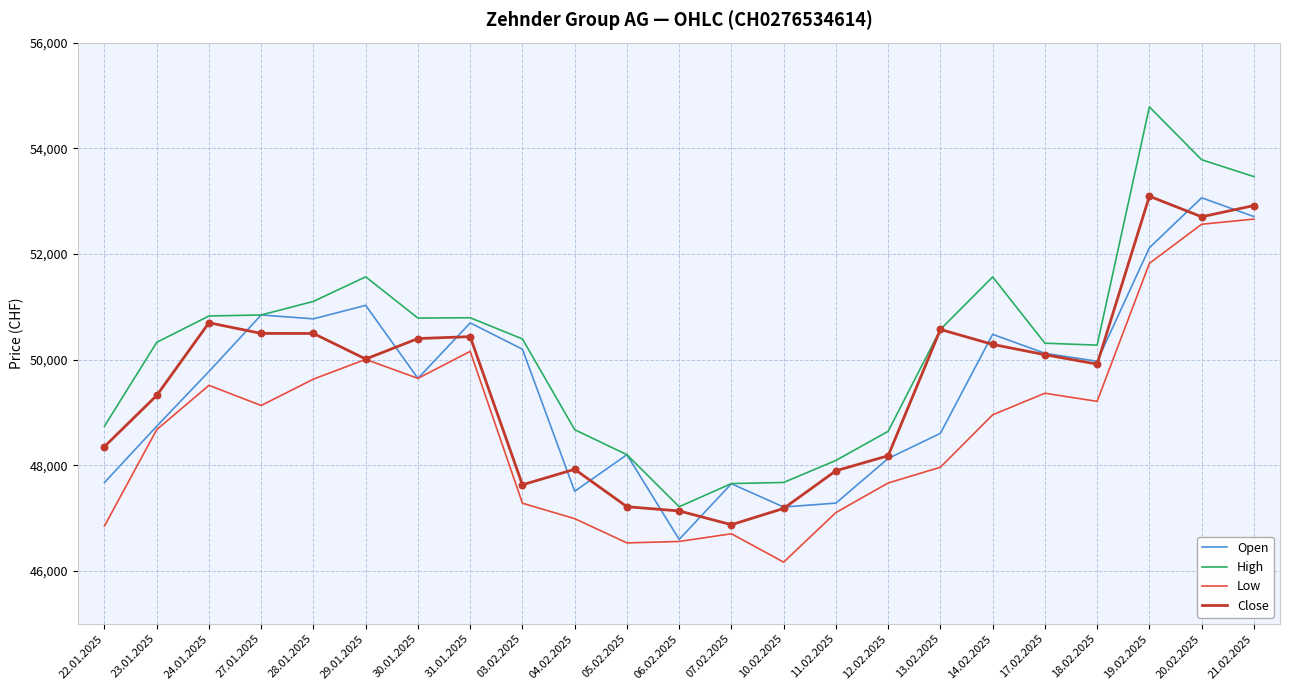

What are all the series names shown in the legend?

Open, High, Low, Close